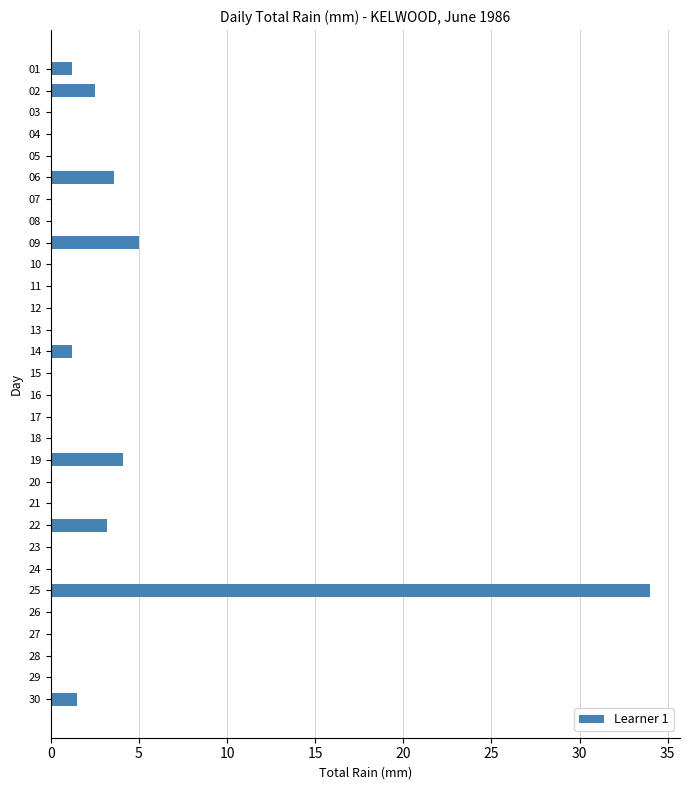

What is the sum of the values at 17 and 06?

3.6